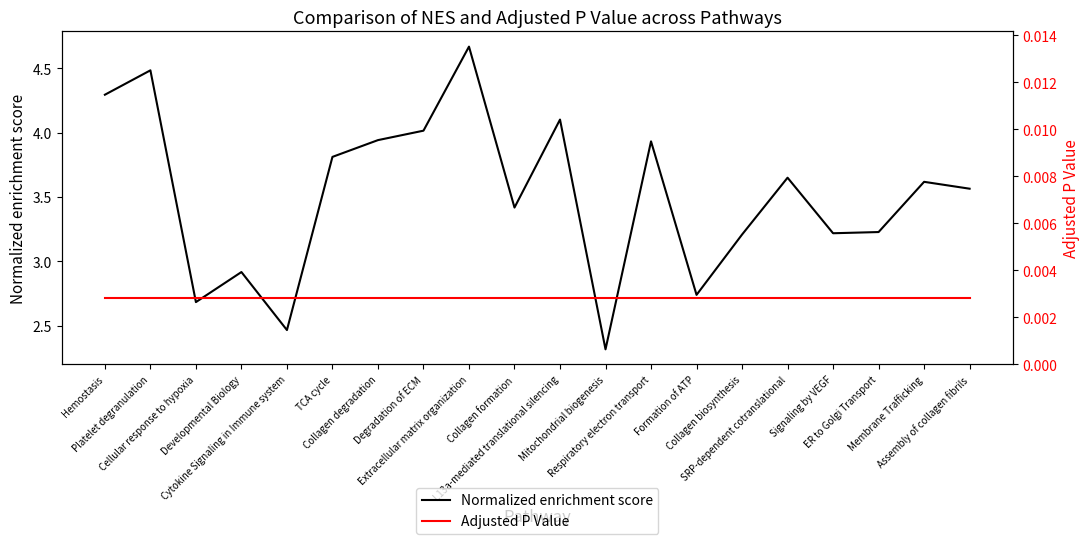

What are all the series names shown in the legend?

Normalized enrichment score, Adjusted P Value